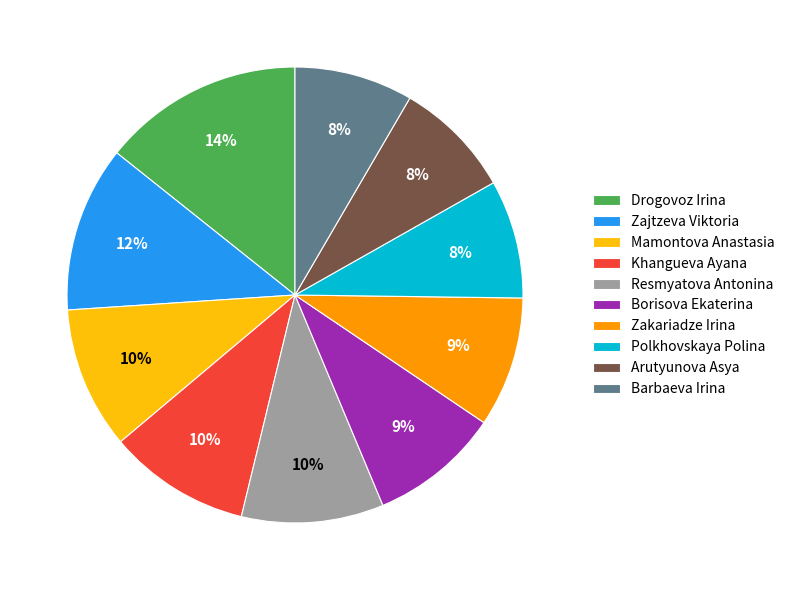

Combined, do Borisova Ekaterina and Arutyunova Asya account for over 50%?

No